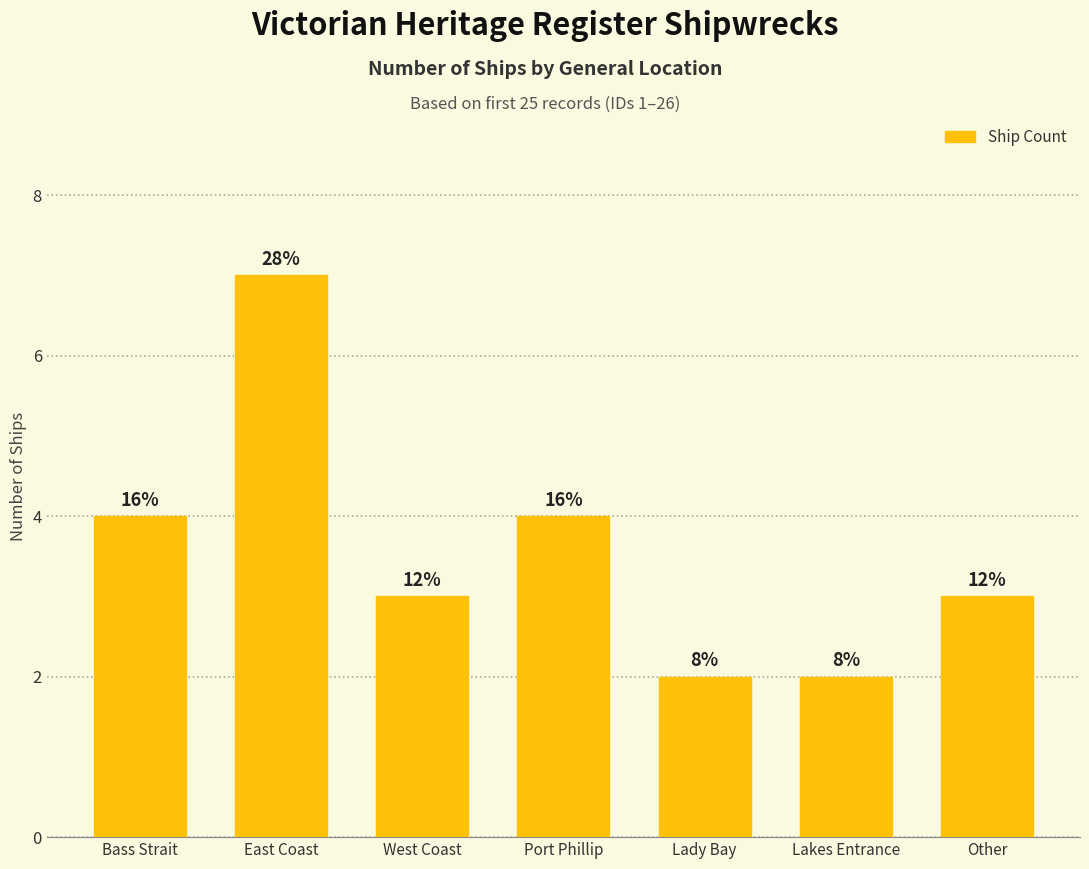

Reading right to left, list all the values displayed in this chart.

3	2	2	4	3	7	4